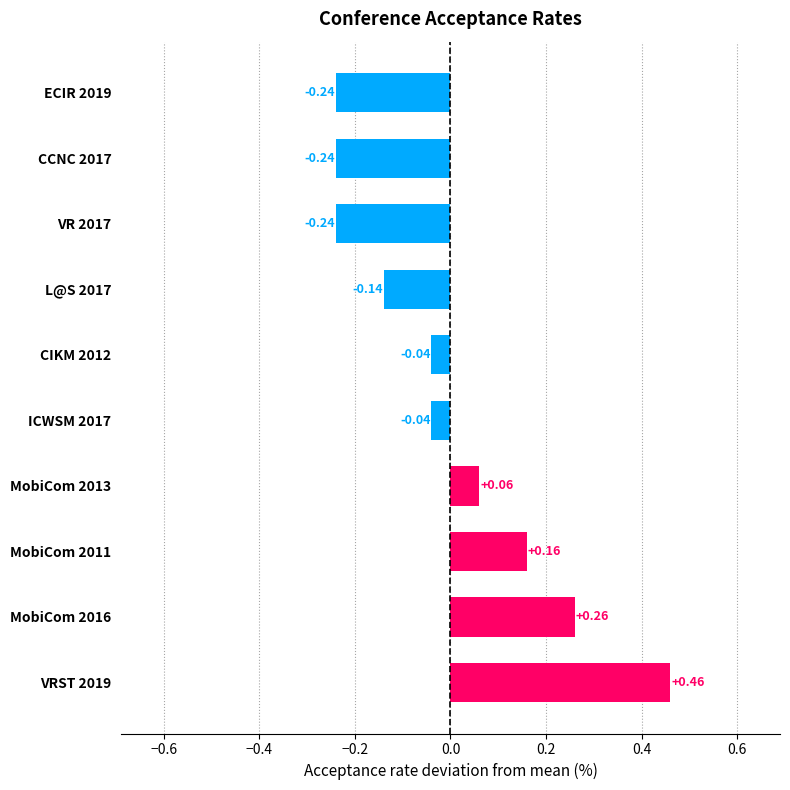

What is the difference between the maximum and minimum values?

0.7